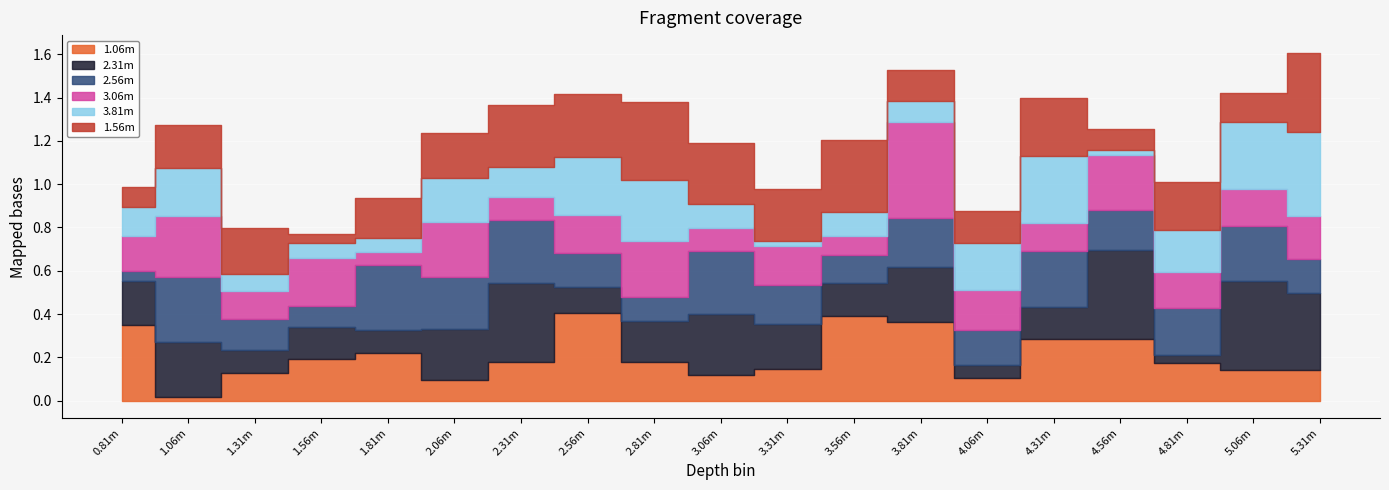

Where do 3.81m and 2.31m first cross each other?

2.31m and 2.56m